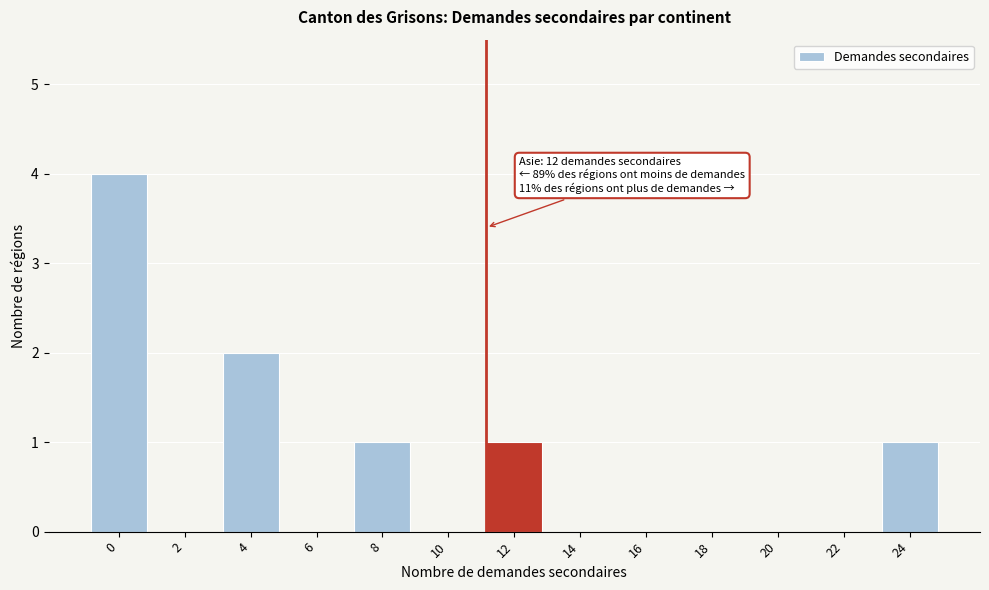

Reading left to right, extract all data points from this chart.

0=4	2=0	4=2	6=0	8=1	10=0	12=1	14=0	16=0	18=0	20=0	22=0	24=1